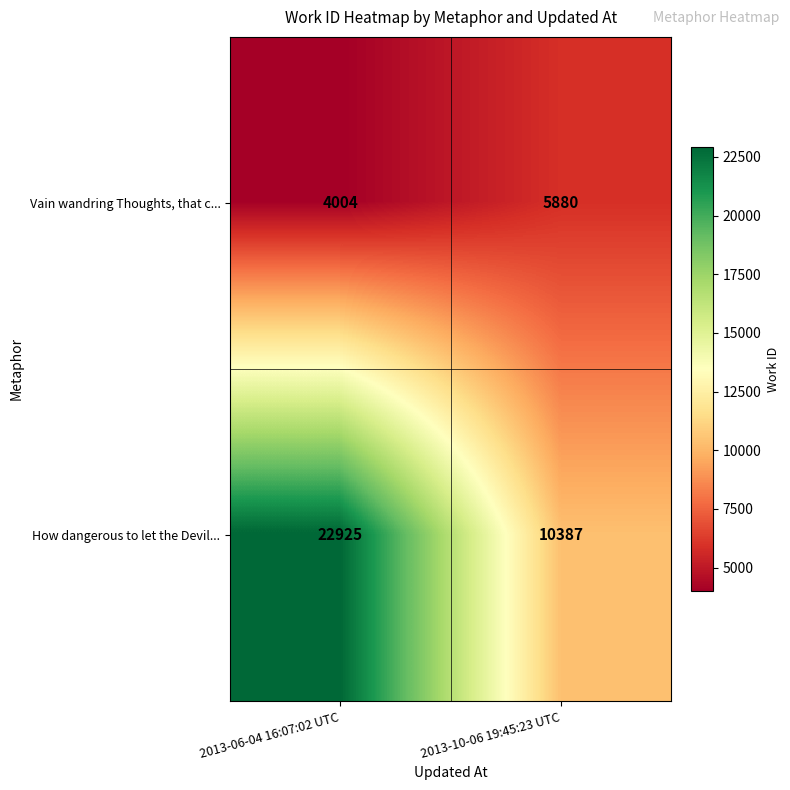

What is the sum of all Vain wandring Thoughts, that c... values?

9884